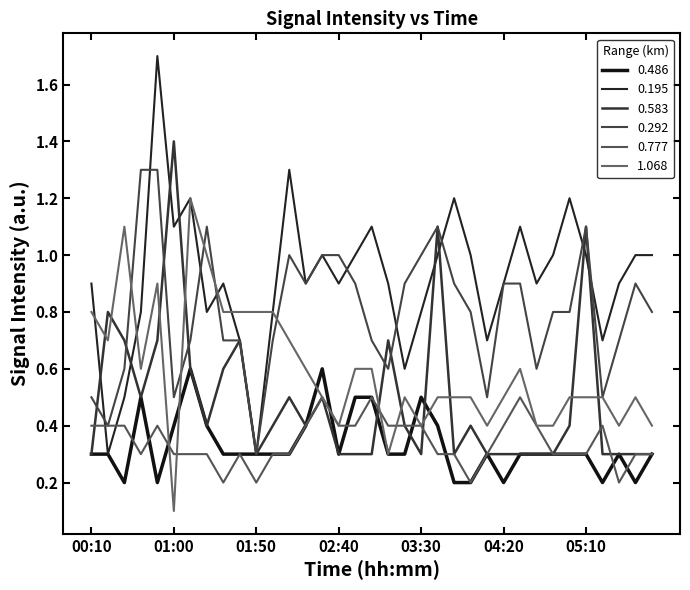

In 0.583, how many points are lower than both neighbors (excluding endpoints)?

6